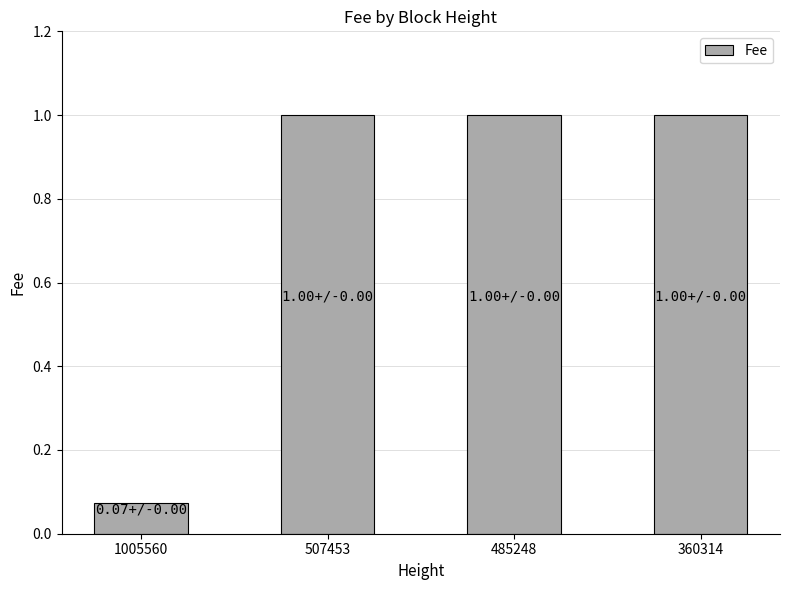

What is the approximate value at 507453?

1.0